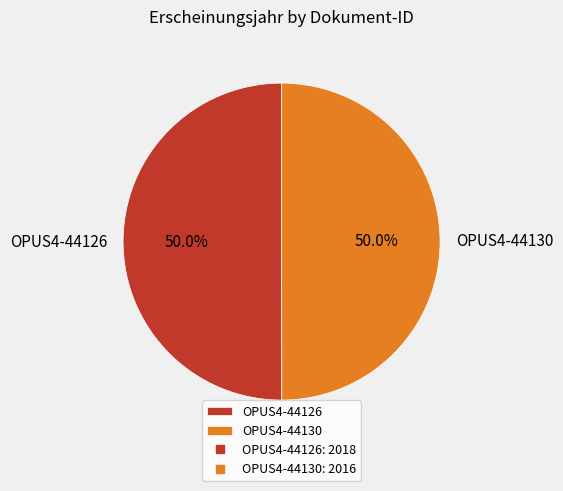

Combined, what portion of the pie is OPUS4-44130 and OPUS4-44126?

100.0%